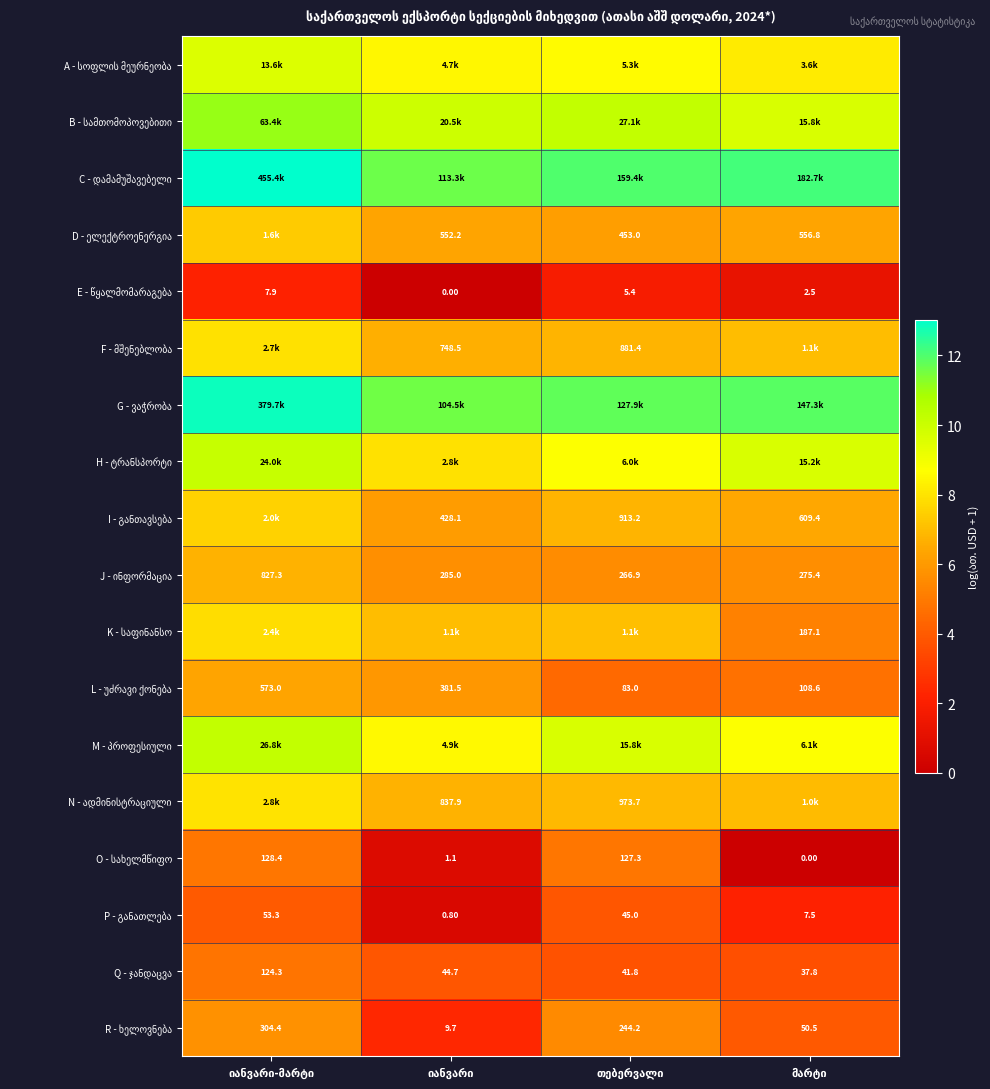

Is the value of B - სამთომოპოვებითი at იანვარი greater than the value of R - ხელოვნება at თებერვალი?

Yes